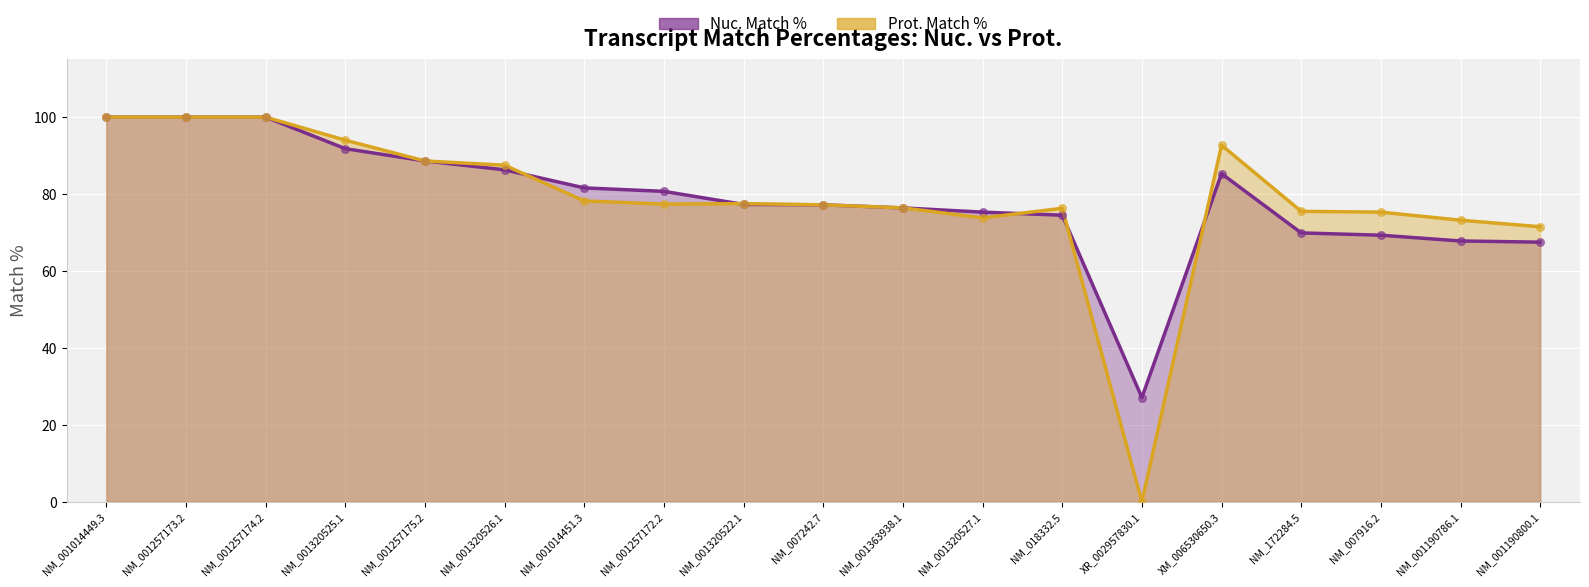

What is the total value across all series at NM_001257172.2?

158.1